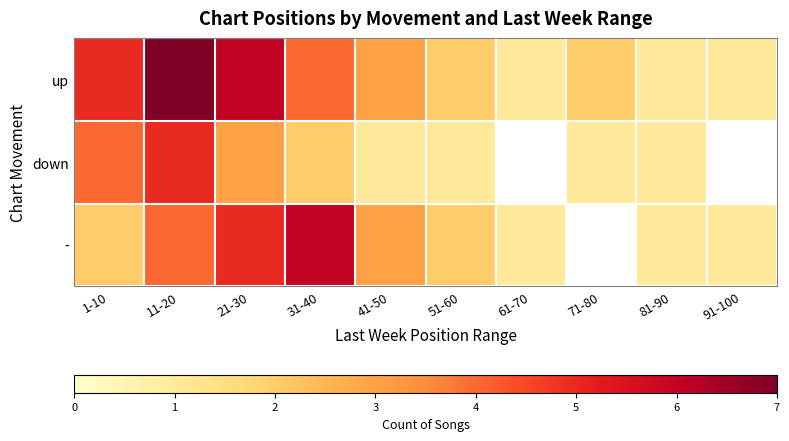

True or false: down has a value of 1.6 at 51-60.

False